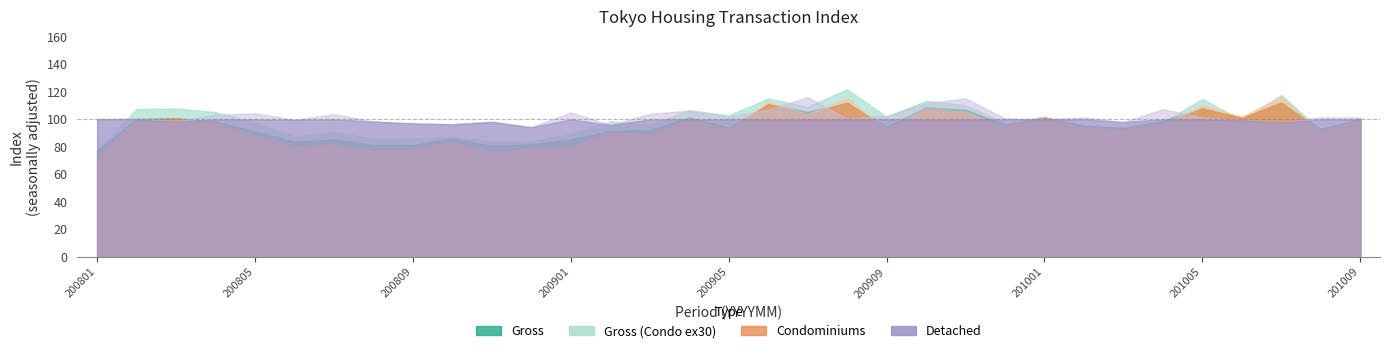

Which label corresponds to the smallest value in the chart?

200801